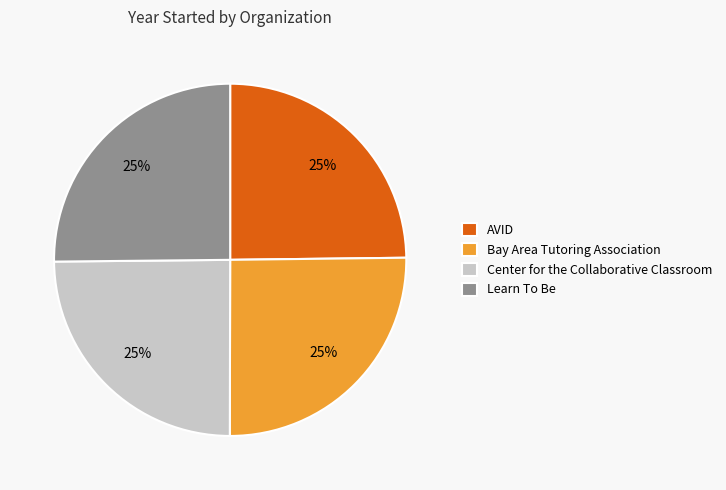

Is it true that Center for the Collaborative Classroom is 35% of the pie?

False